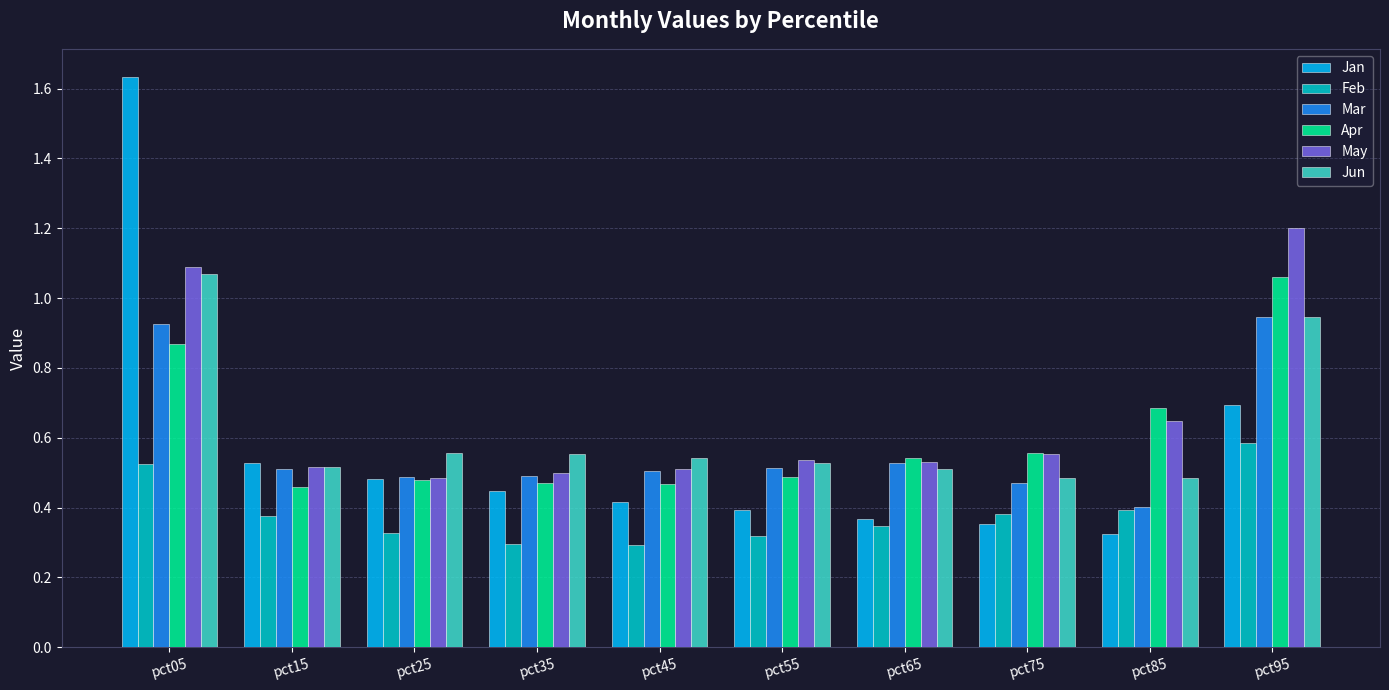

How many data points does each series have?

10